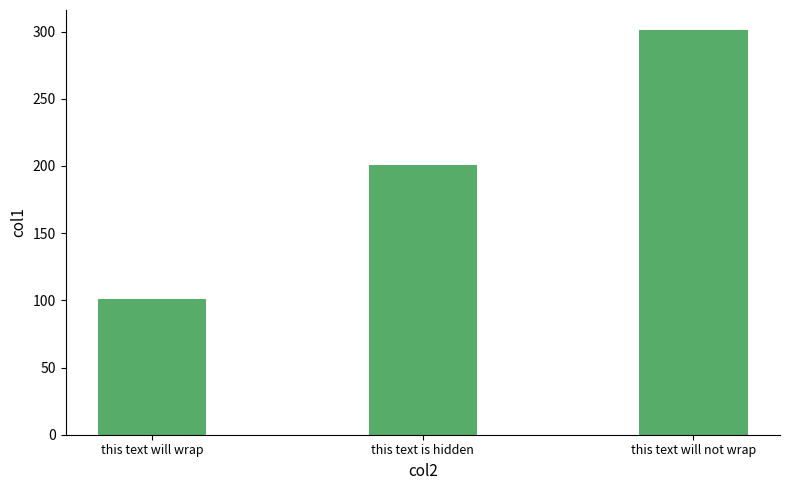

Reading left to right, what are all the values shown in this chart?

this text will wrap=101	this text is hidden=201	this text will not wrap=301